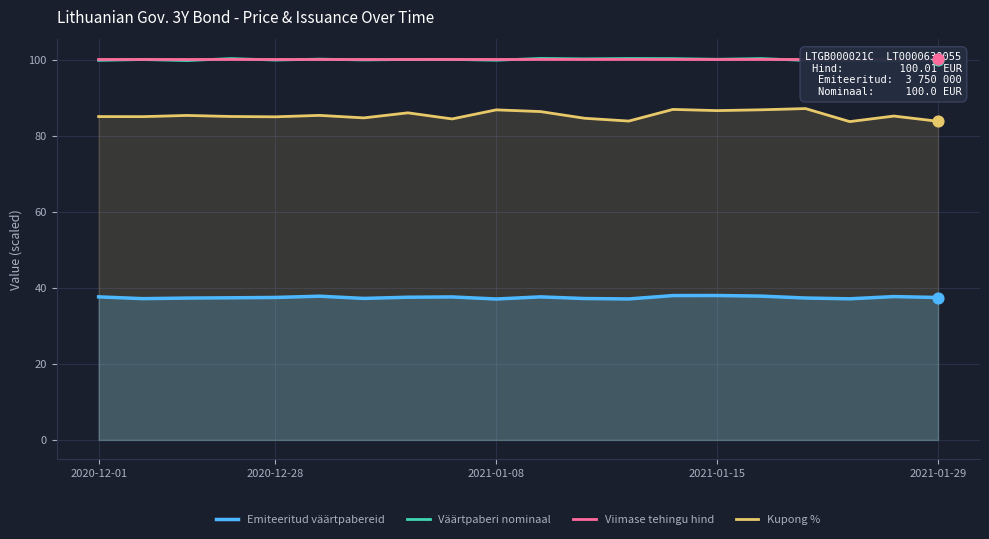

Which series contains the lowest Y value?

Emiteeritud väärtpabereid